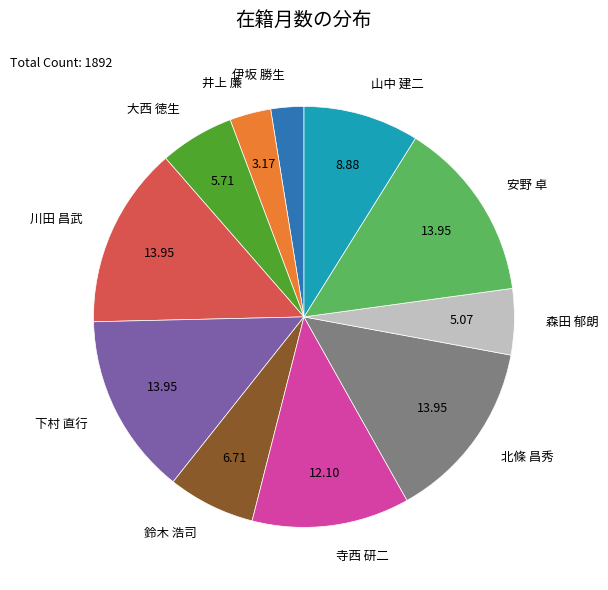

Approximately how many times larger is the value at 井上 廉 compared to 寺西 研二?

0.3